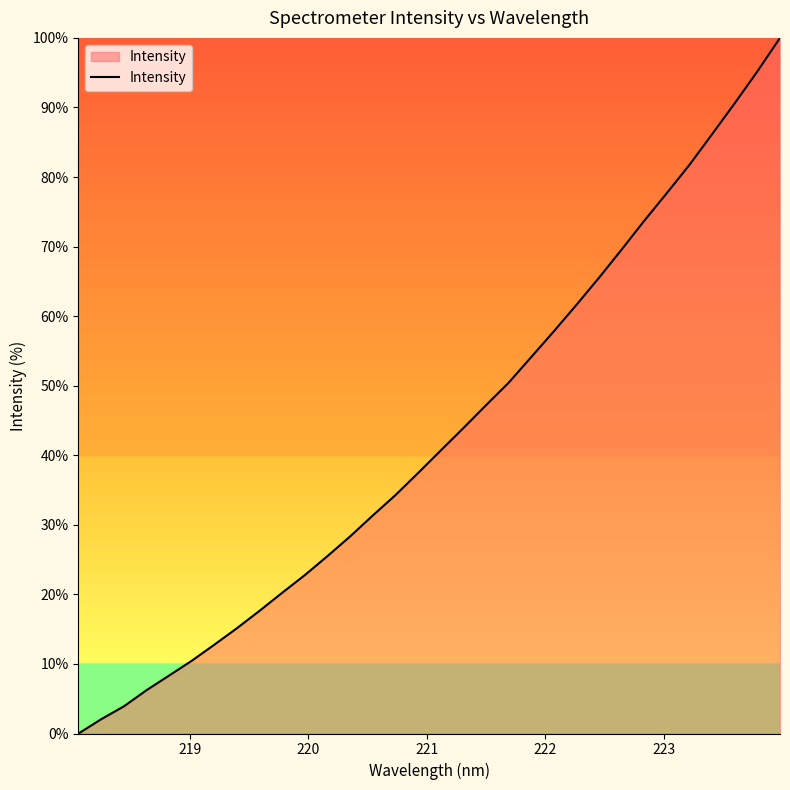

What is the difference between the maximum and minimum values?

100.0